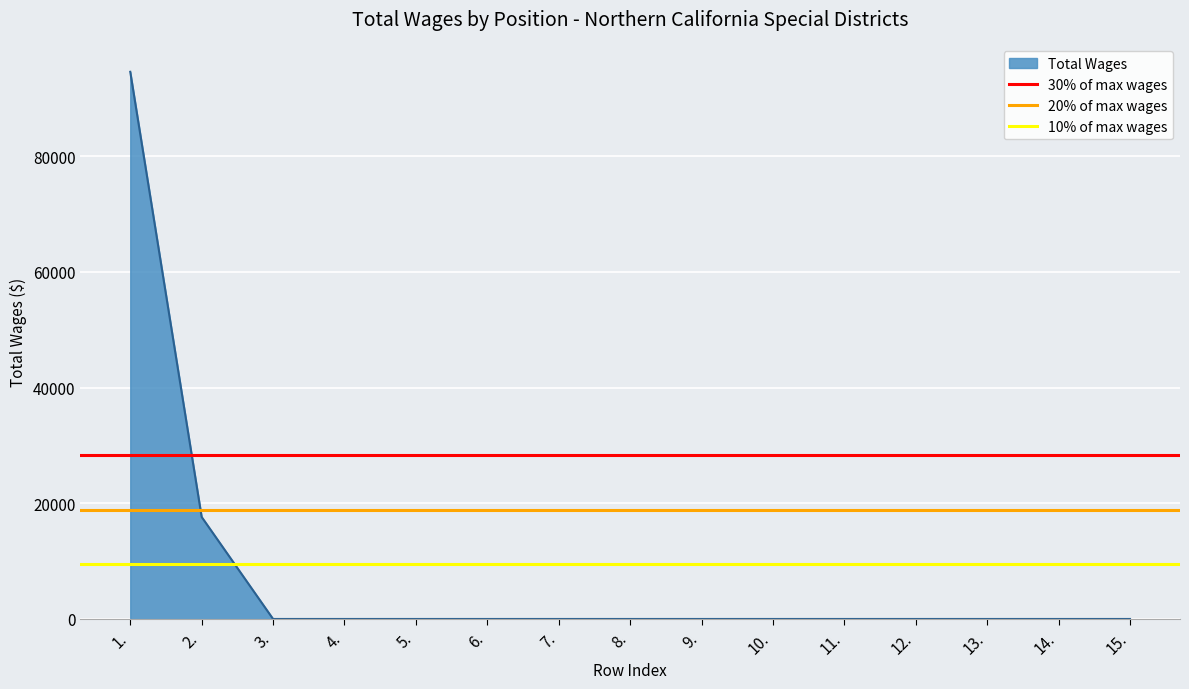

The value of Total Wages at 13. is -39166. True or false?

False